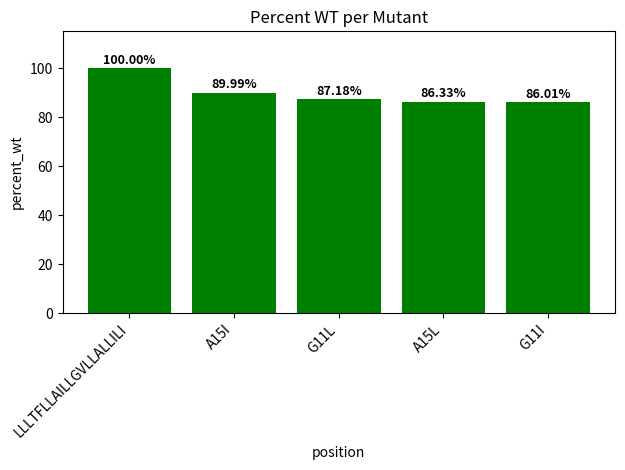

What is the sum of all values?

449.5